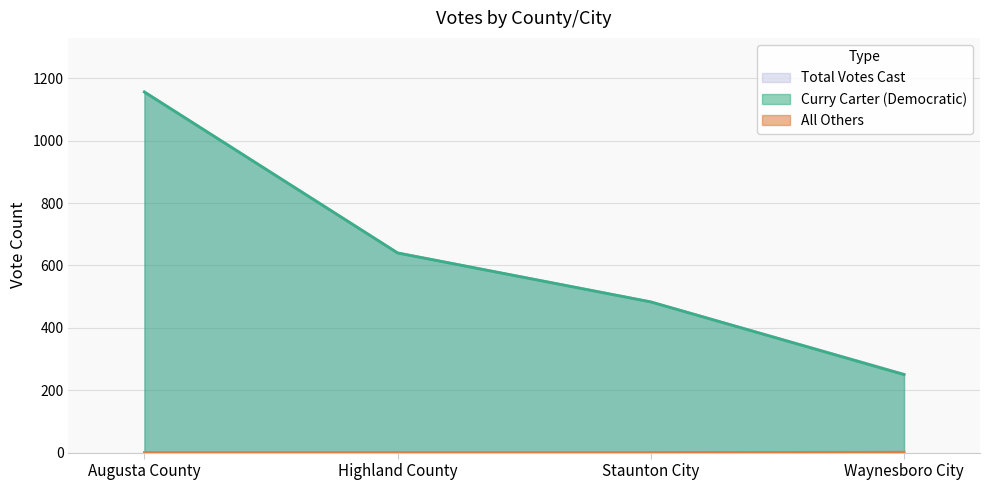

The value of Total Votes Cast at Waynesboro City is 158. True or false?

False